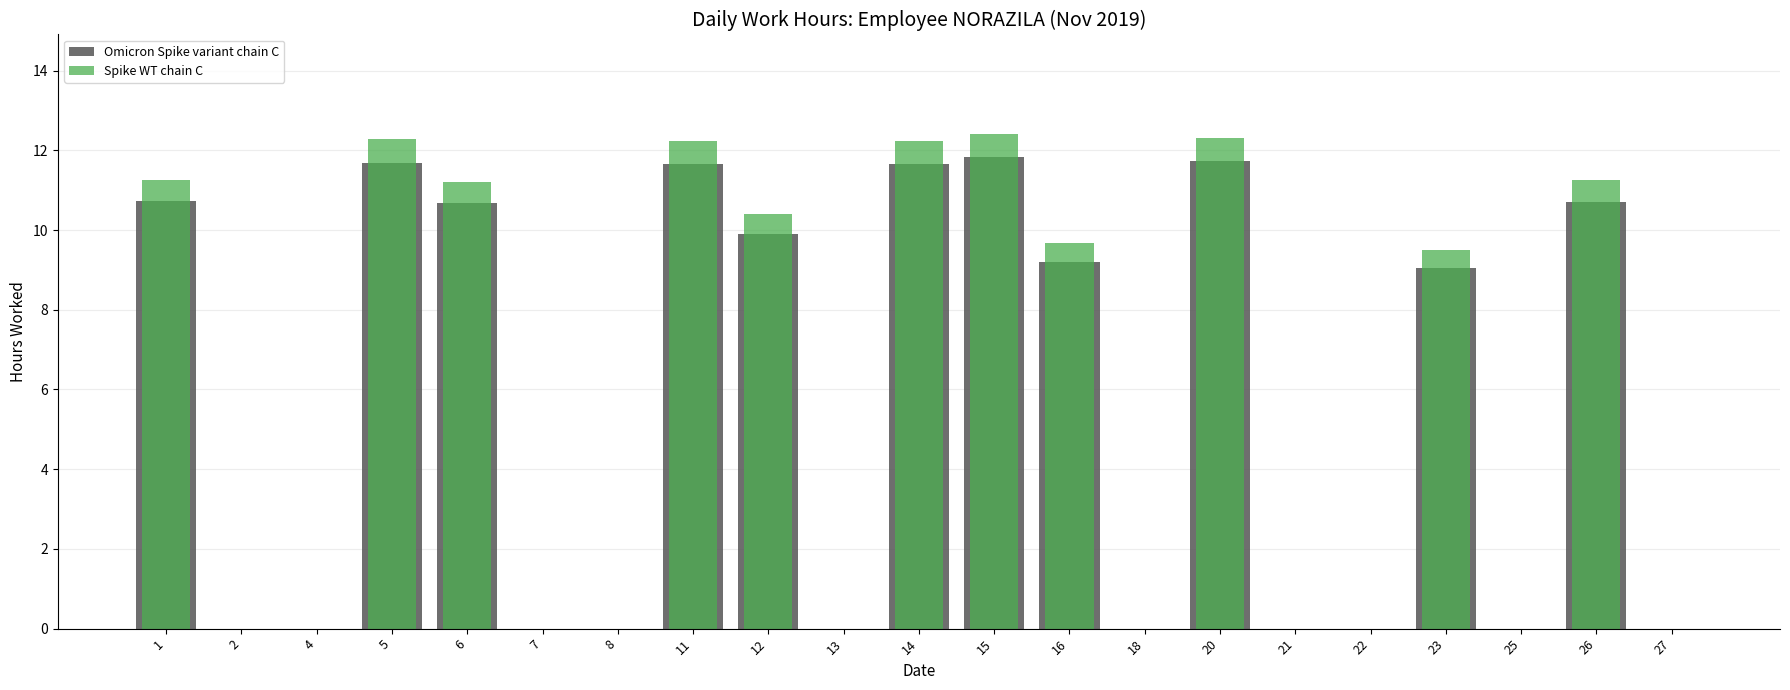

What is the average value of the Spike WT chain C series?

5.9